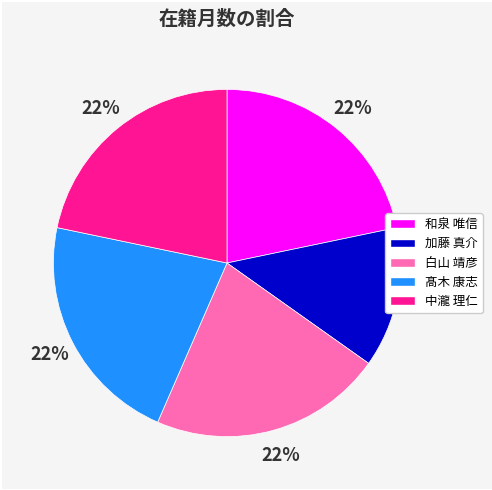

How many segments does this pie chart have?

5